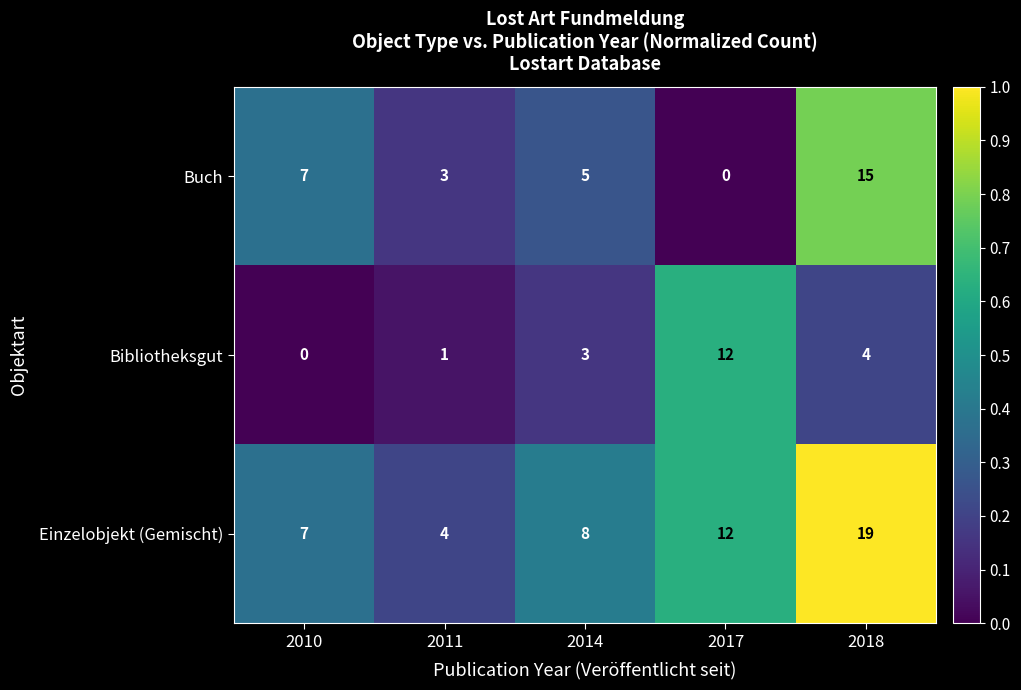

Rank the series at 2018 from lowest to highest value.

Bibliotheksgut, Buch, Einzelobjekt (Gemischt)